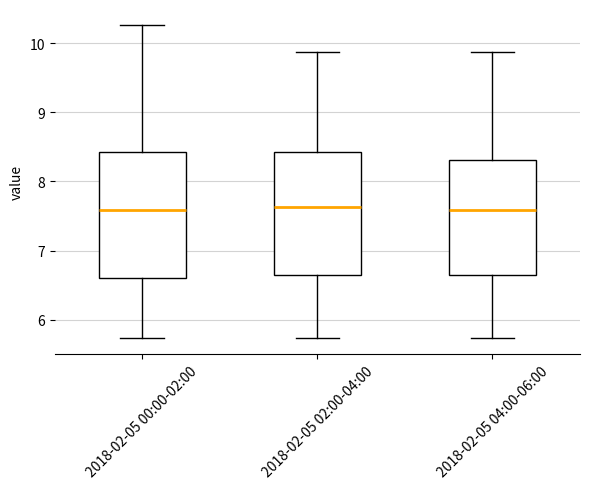

Where does the median line of the box for 2018-02-05 02:00-04:00 sit on the y-axis? The values are not printed on the chart, so give them approximately, as read against the axis.

7.6